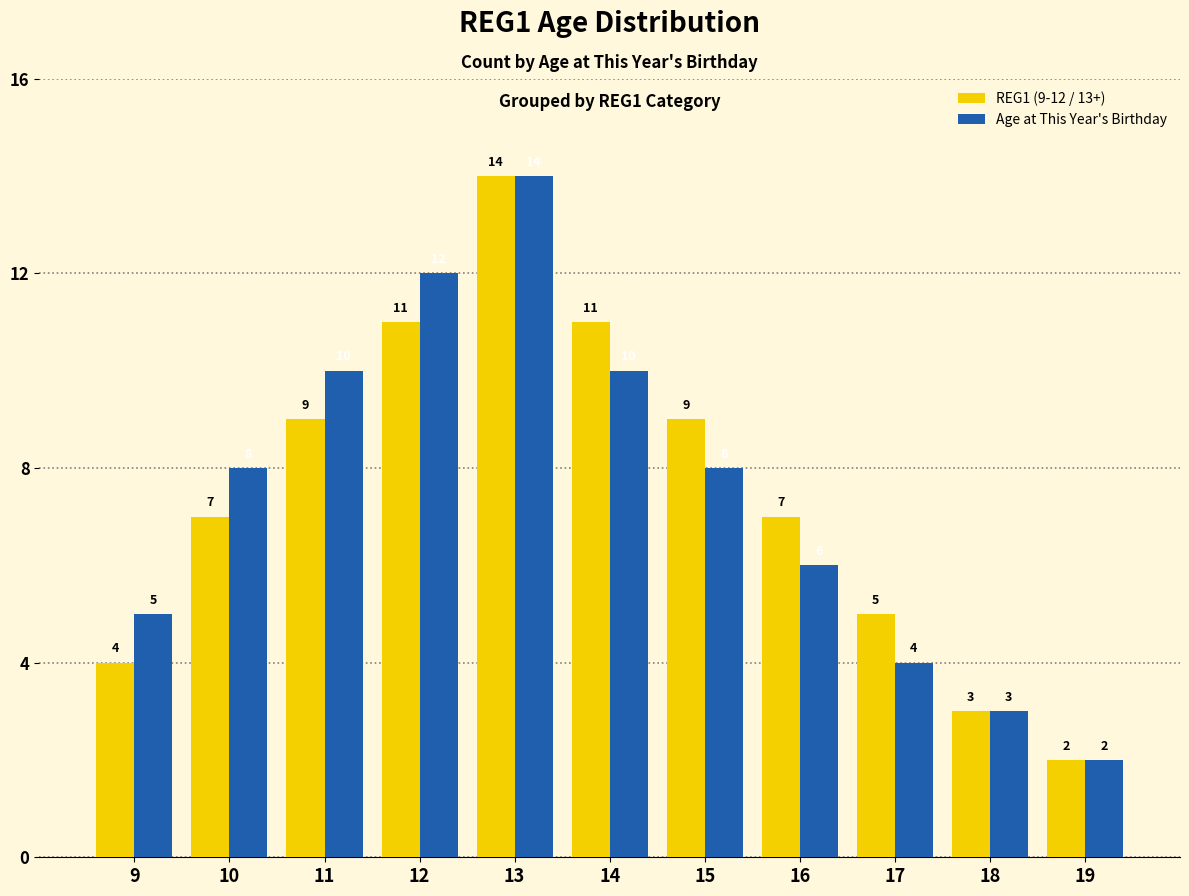

Which category has the lowest value in the Age at This Year's Birthday series?

19